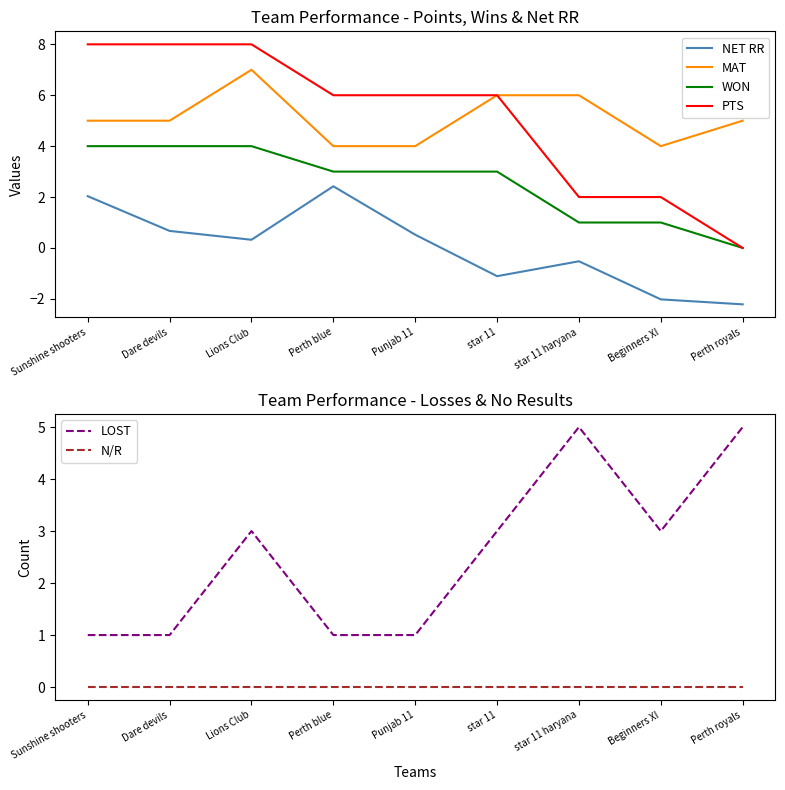

What is the label of the 3rd point from the right?

star 11 haryana